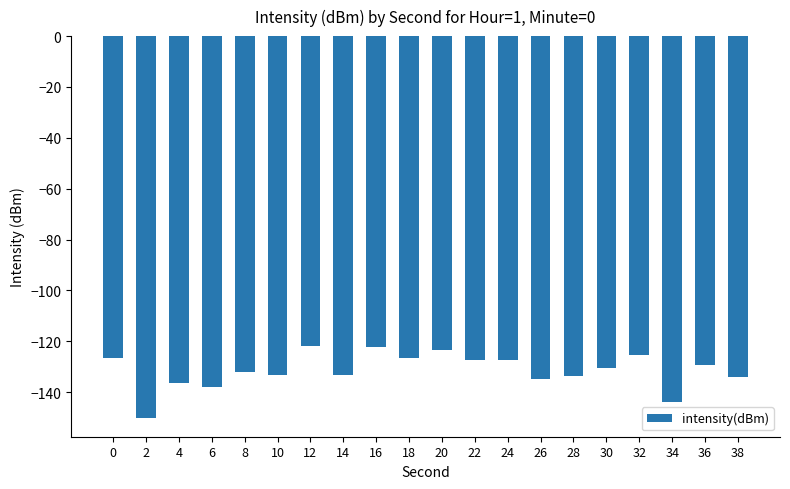

What is the value of the 8th bar from the left?

-133.3